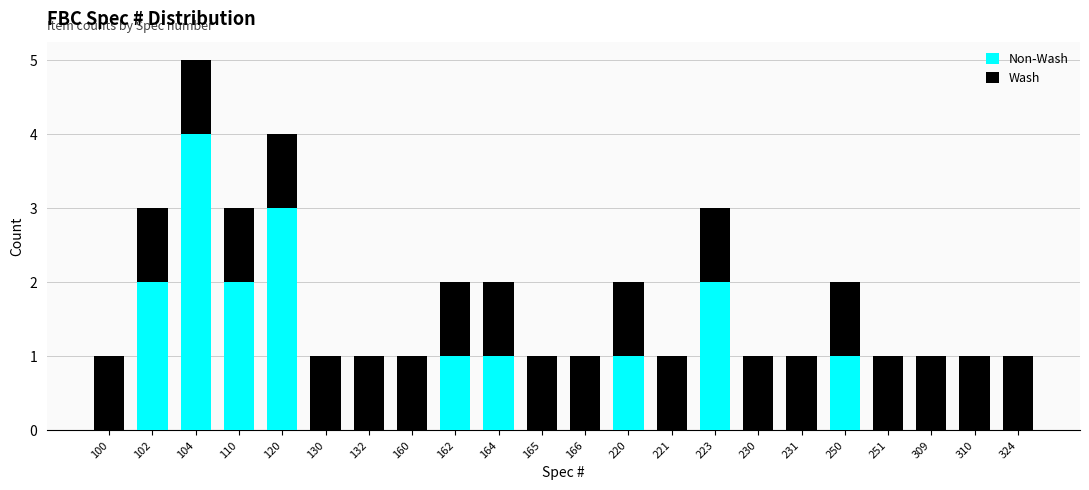

At which category is the sum across all series the highest?

104